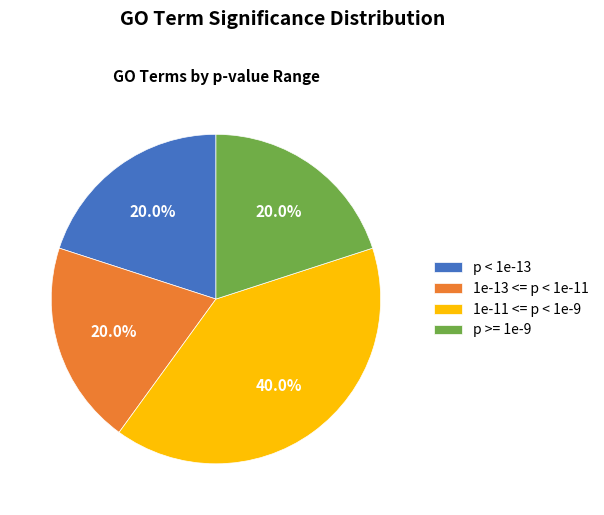

What is the total percentage of p >= 1e-9 and 1e-11 <= p < 1e-9?

60.0%